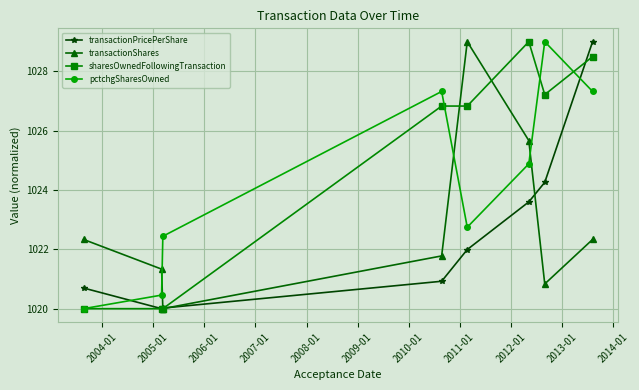

What is the smallest value displayed?

1020.0